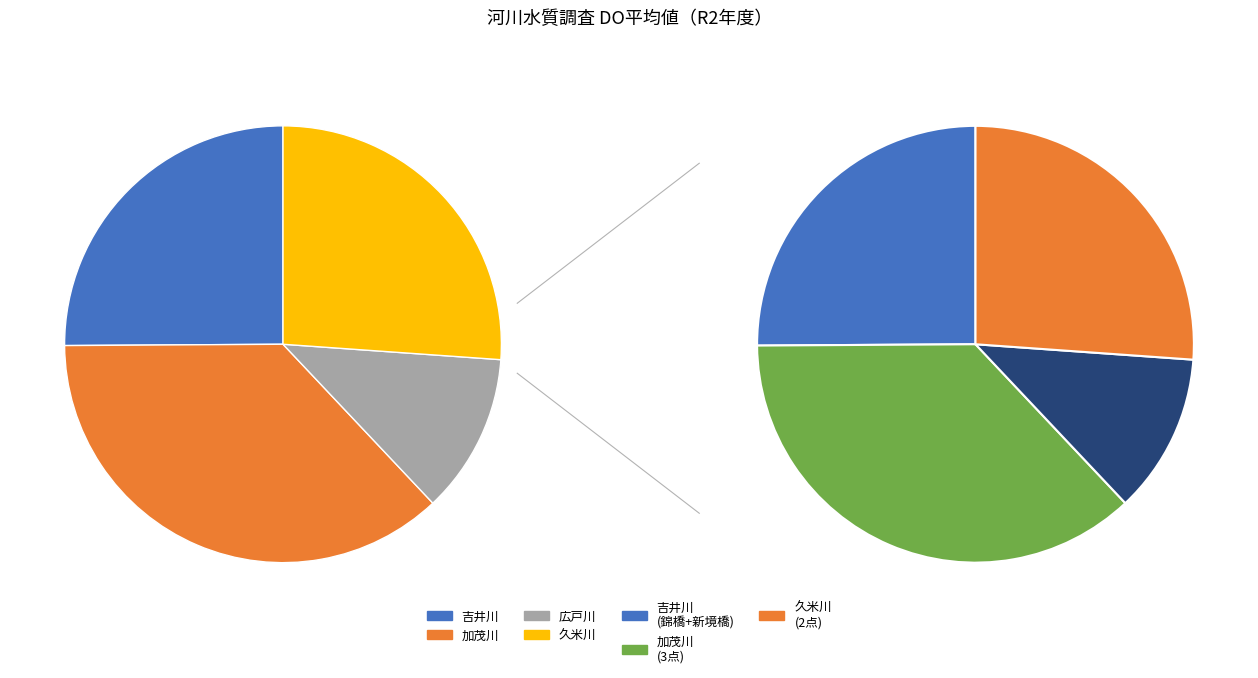

To the nearest percent, what percentage of the pie is do_avg_values?

12%